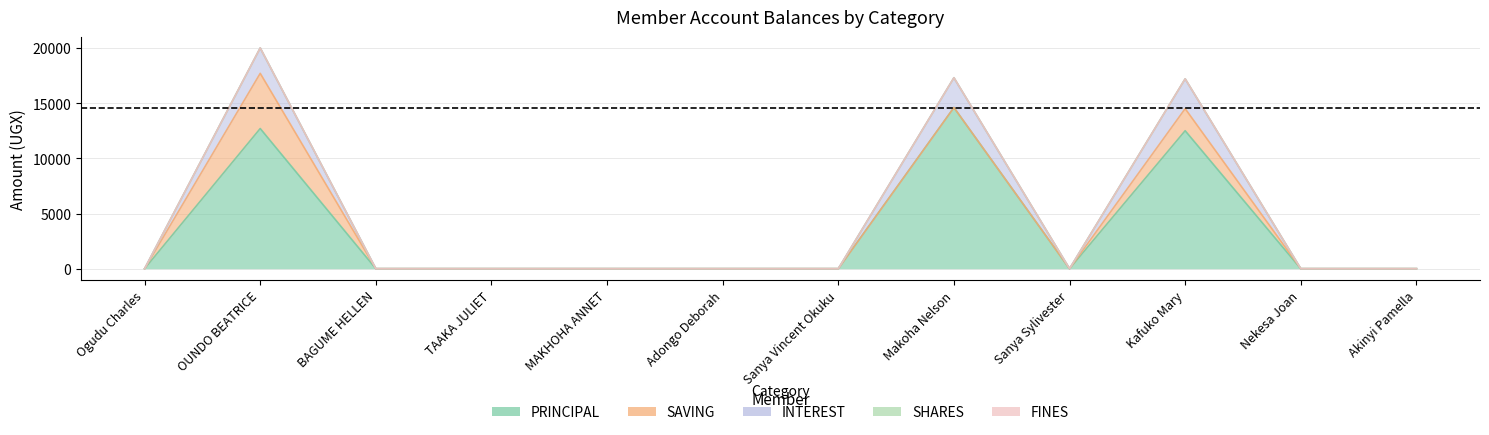

How many positive values does the PRINCIPAL series have?

3